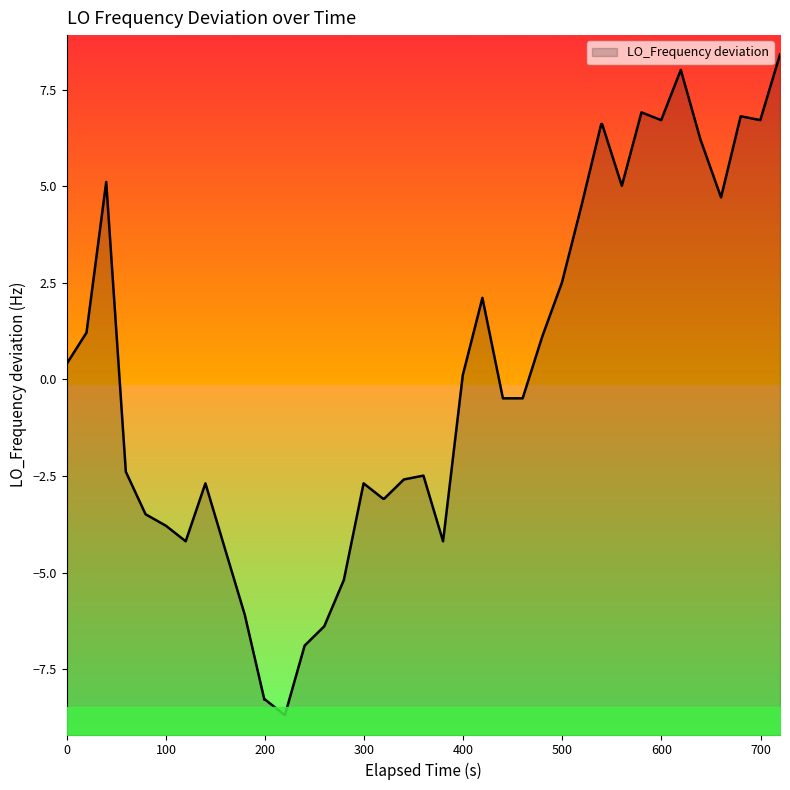

What is the minimum value shown in the chart?

-8.7